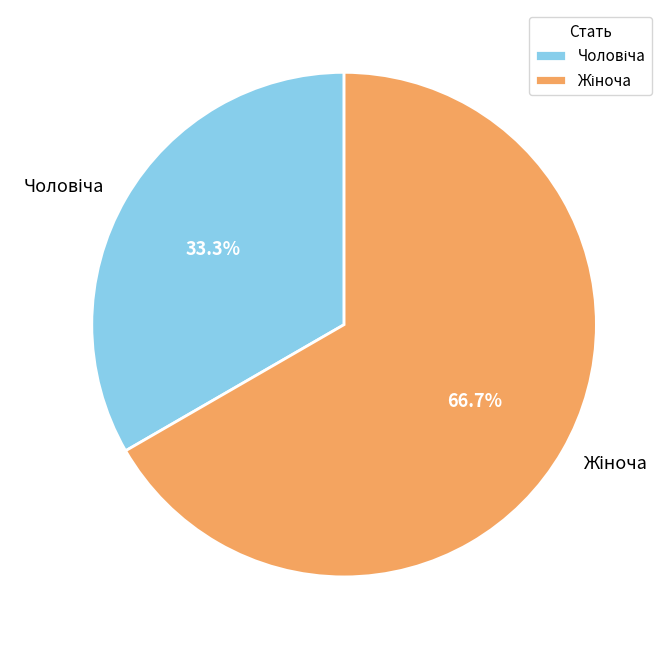

Is there any slice that represents more than half of the pie?

Yes